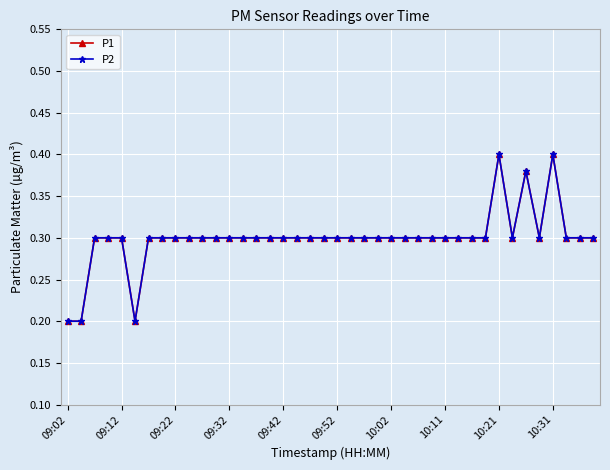

What is the maximum value shown in the chart?

0.4